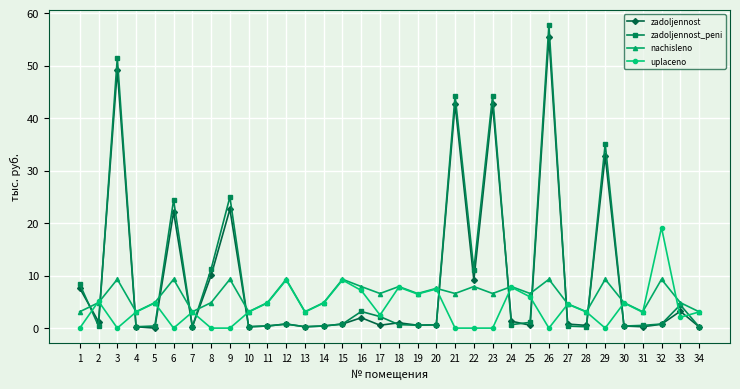

What is the highest value of the uplaceno series?

19.2